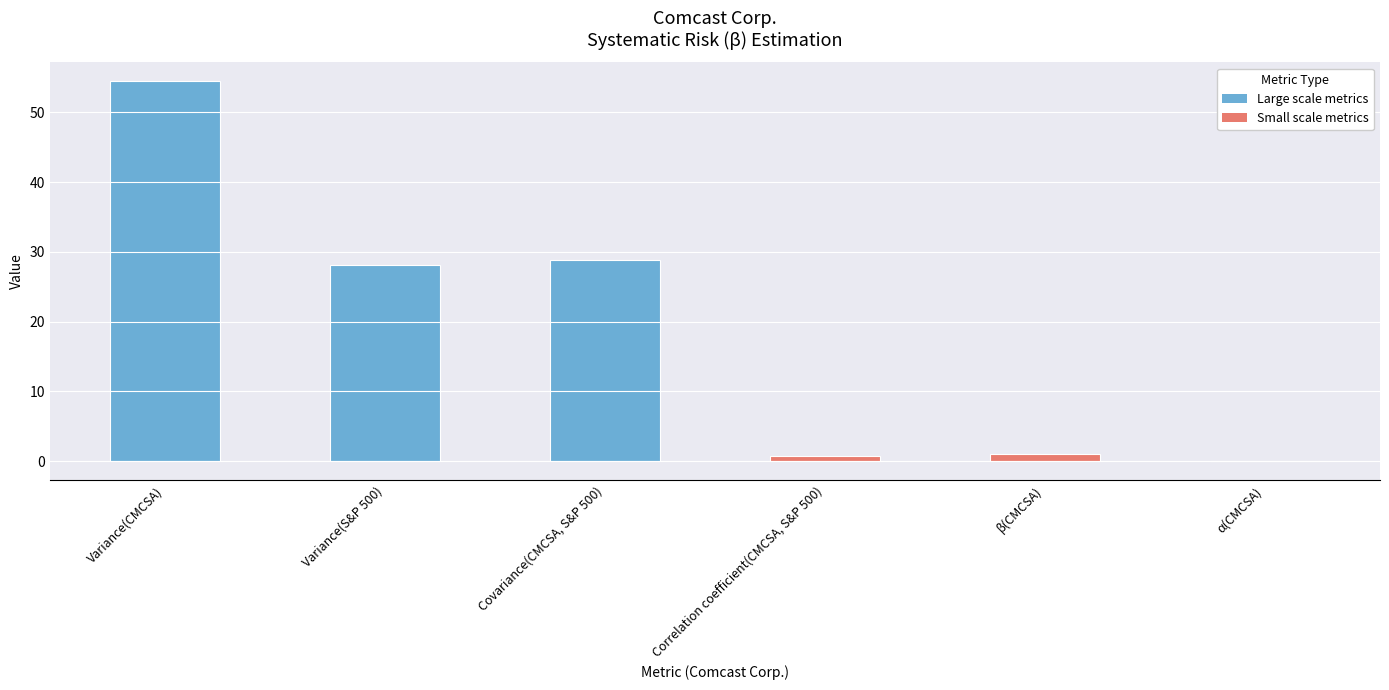

The value at Covariance(CMCSA, S&P 500) is 40.8. True or false?

False